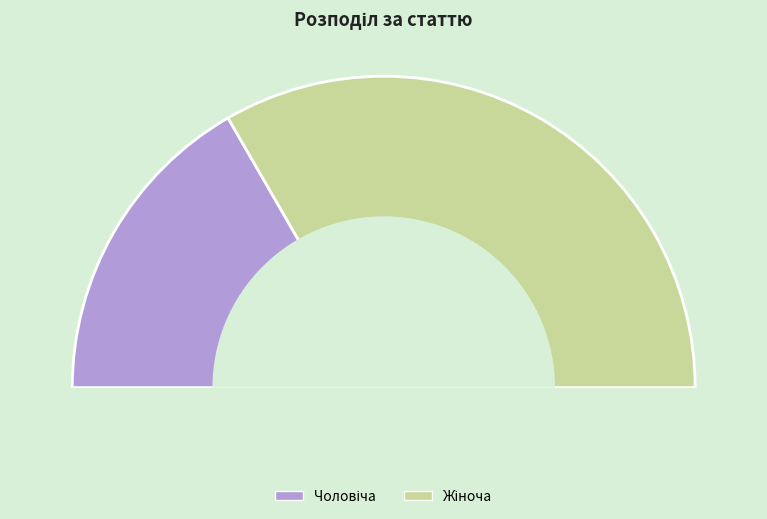

Is there any slice that represents more than half of the pie?

Yes